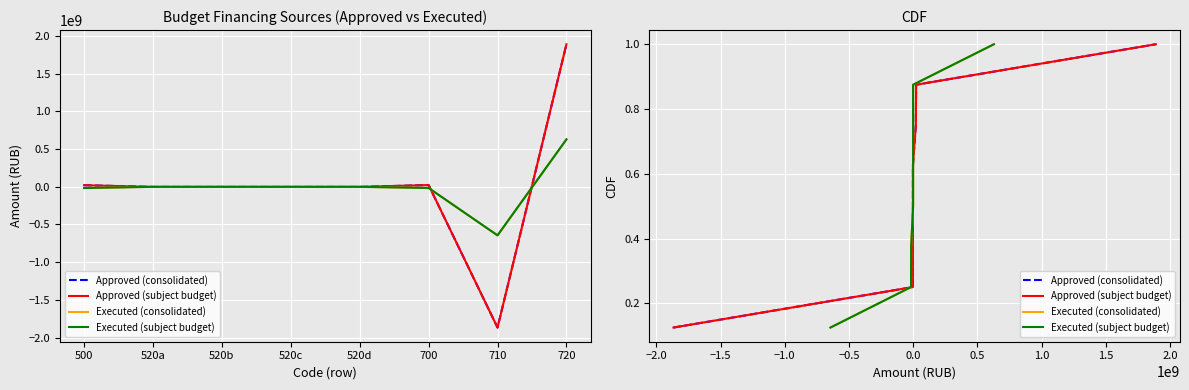

How many lines are shown in the chart?

4